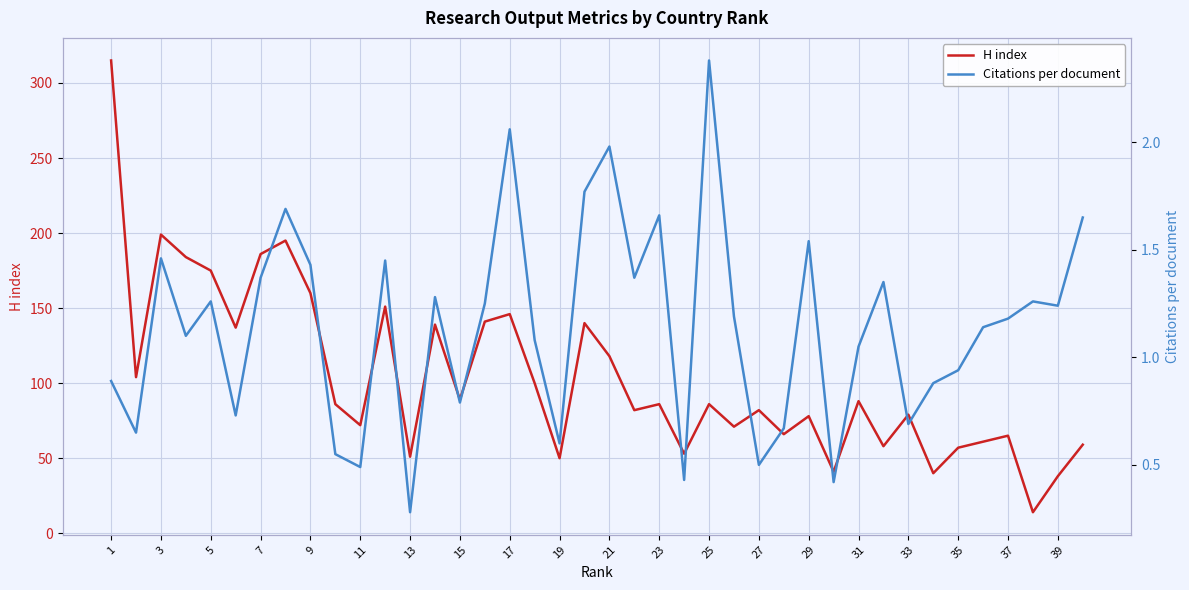

What is the lowest value of the H index series?

14